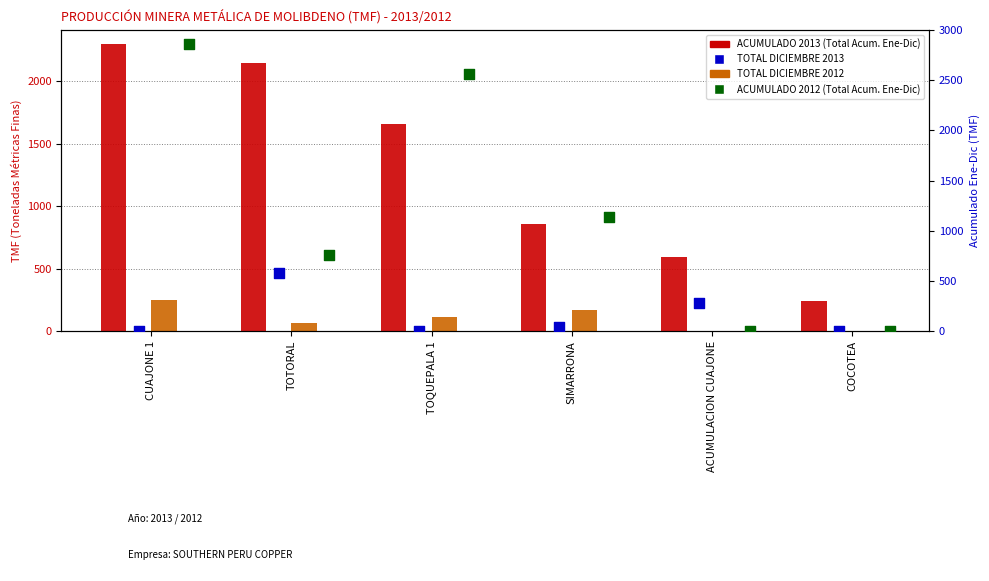

Which series has the largest total across all categories?

ACUMULADO 2013 (Total Acum. Ene-Dic)